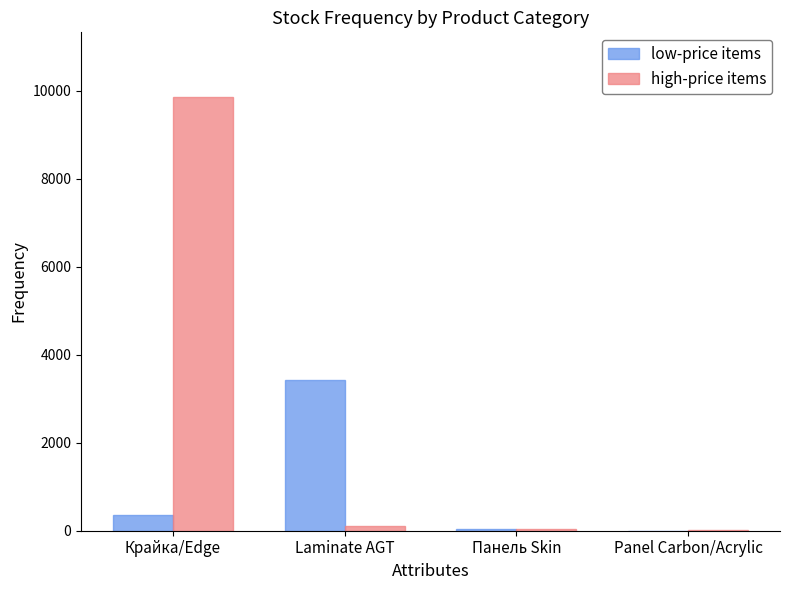

How many distinct data groups are displayed?

2